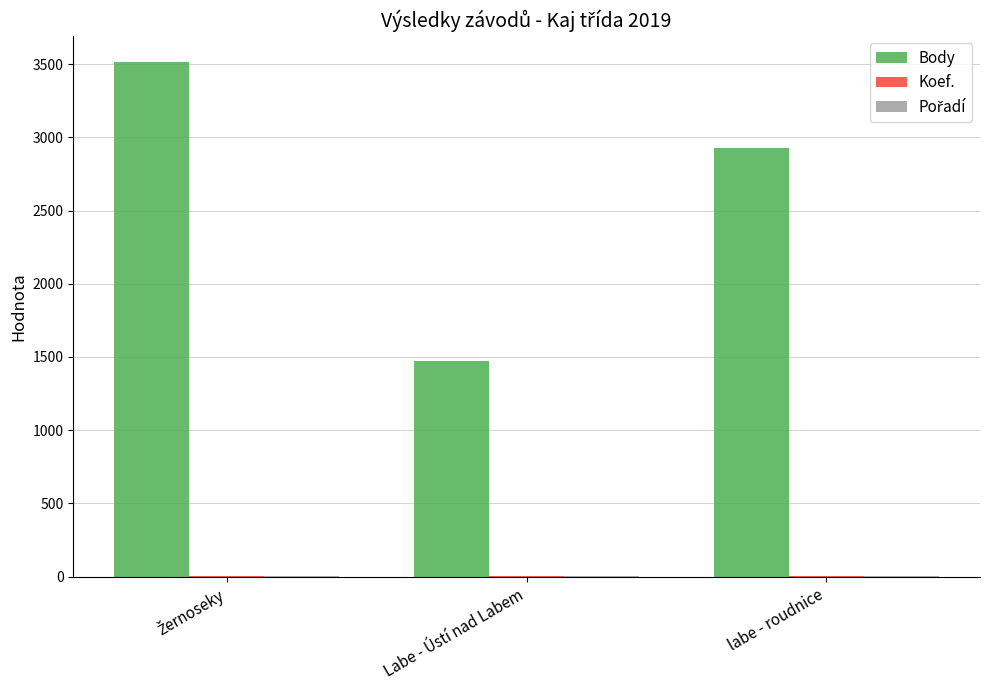

Which series has the largest total across all categories?

Body